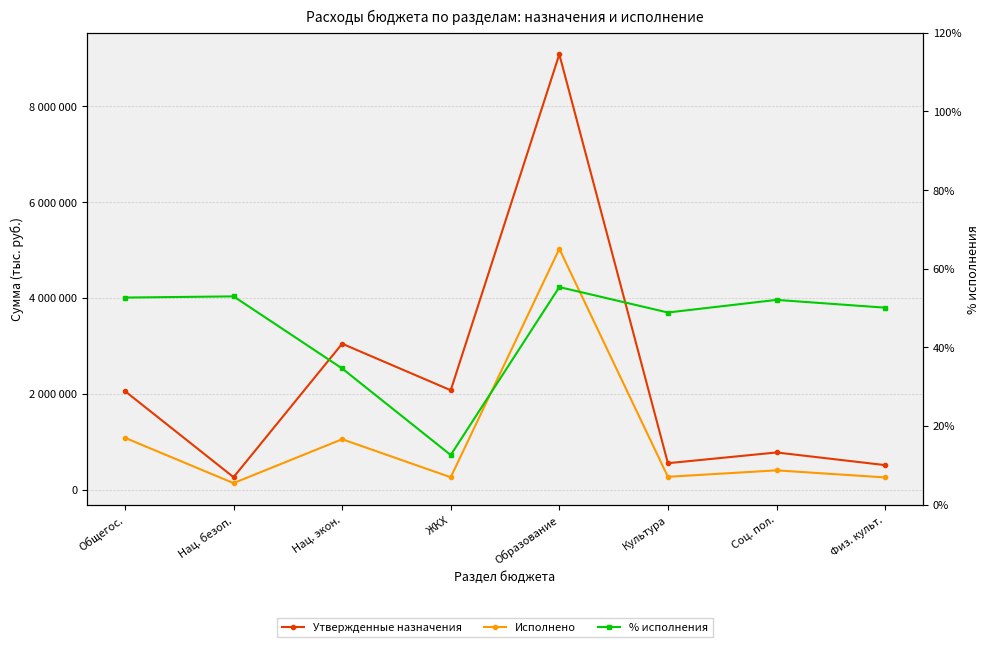

Does the chart display data point markers on the line(s)?

Yes